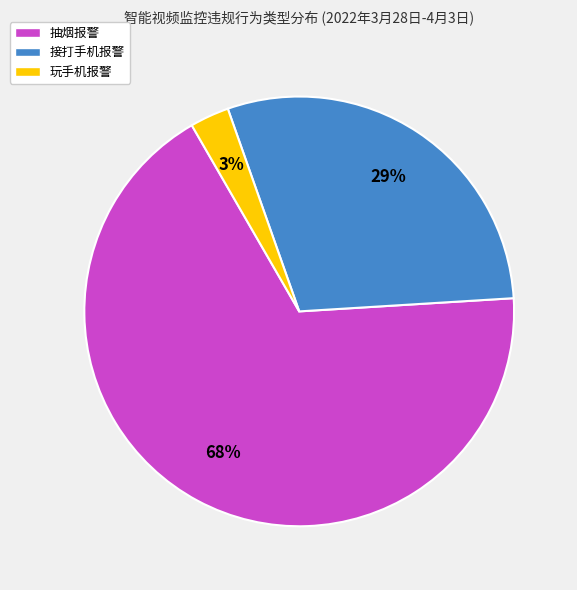

The 接打手机报警 slice represents 17% of the pie. True or false?

False